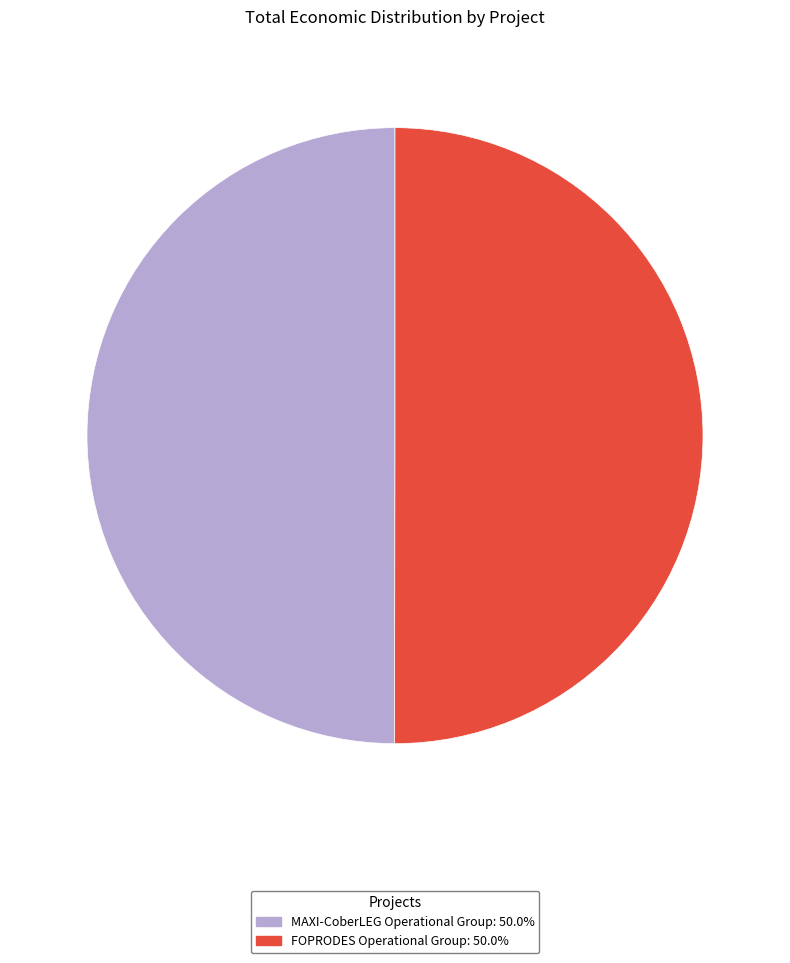

What is the ratio of the value at MAXI-CoberLEG Operational Group to the value at FOPRODES Operational Group?

1.0